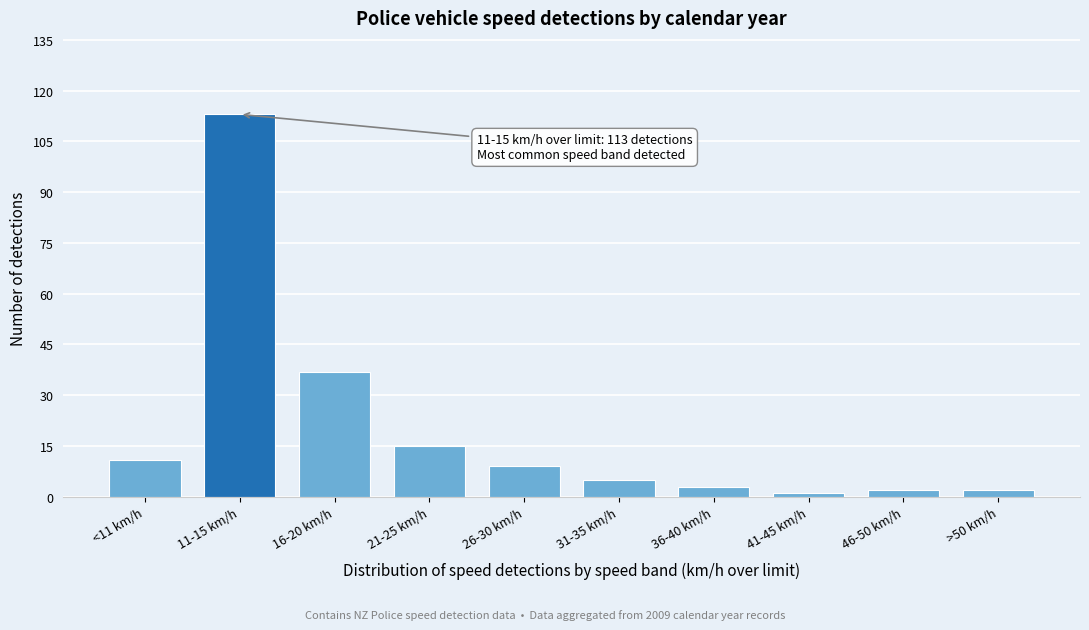

Reading left to right, transcribe all the data shown in this chart.

<11 km/h=11	11-15 km/h=113	16-20 km/h=37	21-25 km/h=15	26-30 km/h=9	31-35 km/h=5	36-40 km/h=3	41-45 km/h=1	46-50 km/h=2	>50 km/h=2